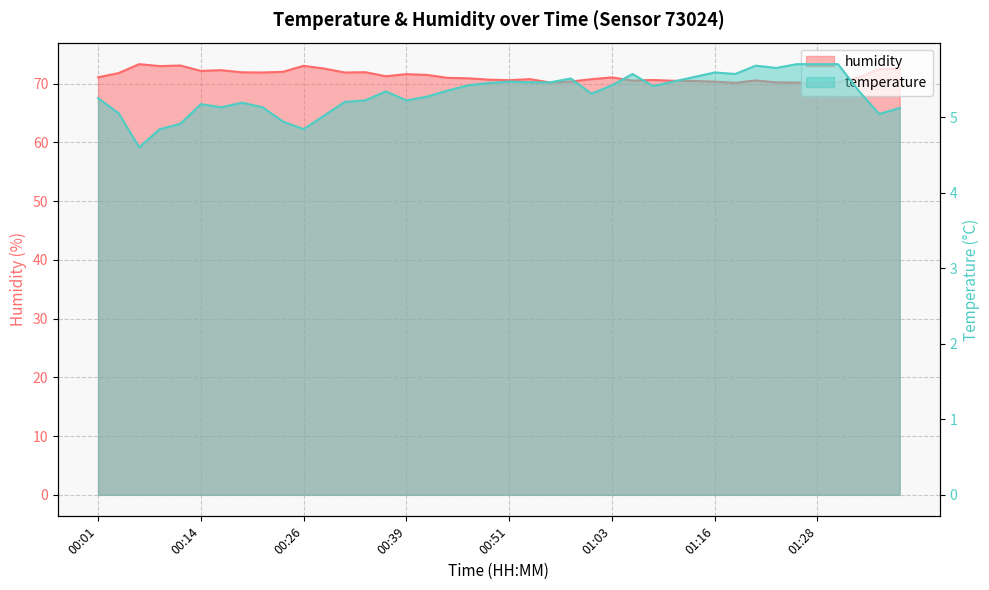

Is it true that humidity equals 72.3 at 00:16?

True